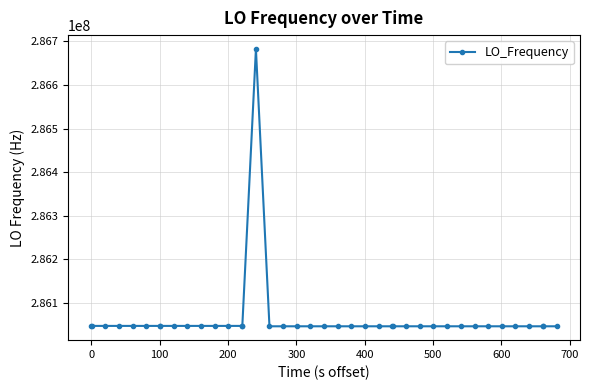

Count the number of categories in the chart.

40